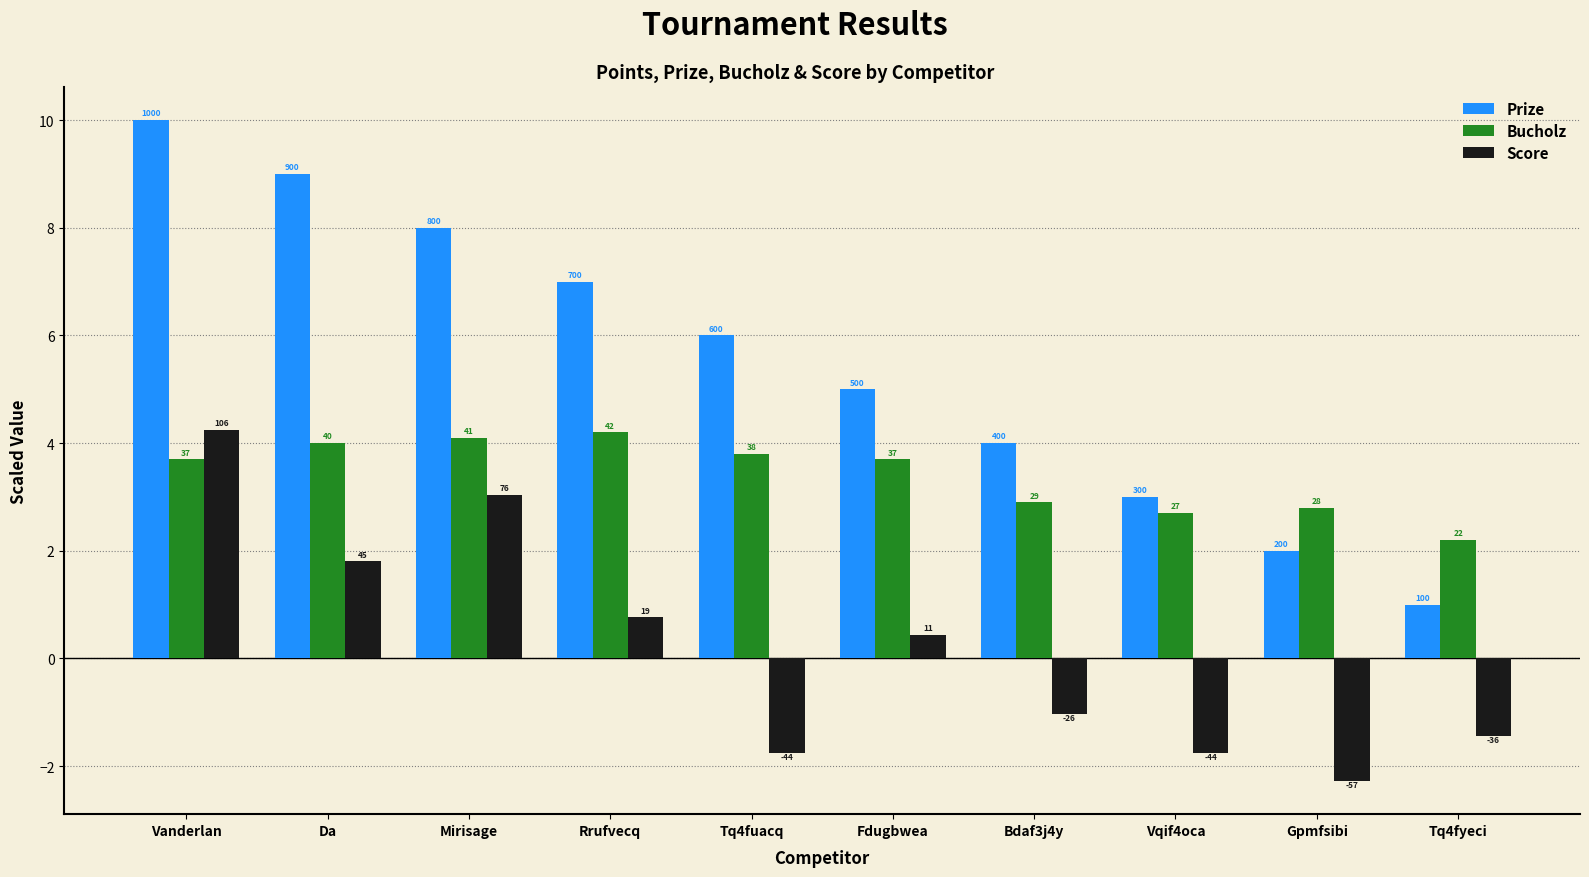

How many groups of bars are there?

10